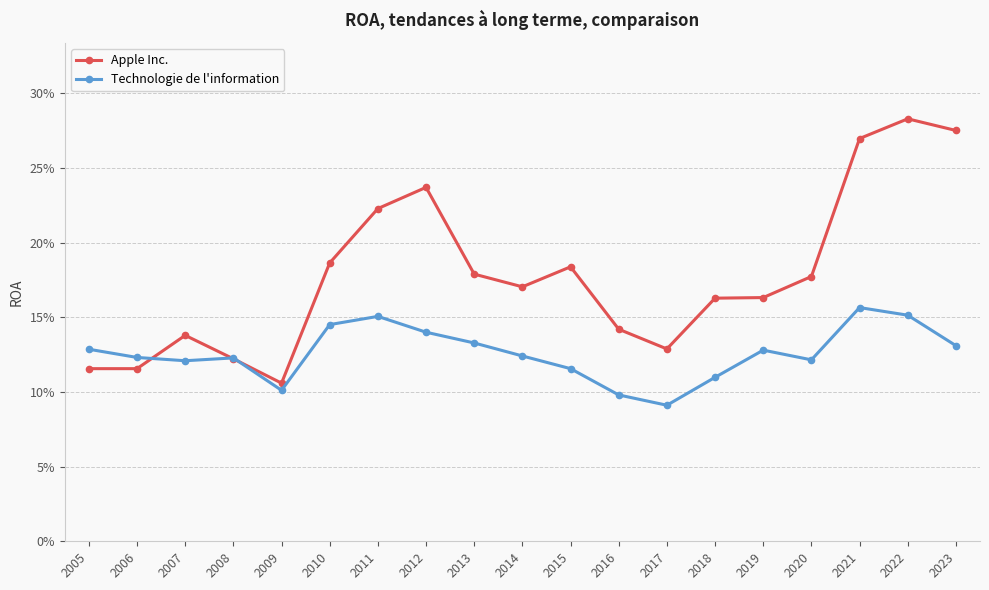

What is the maximum value shown in the chart?

0.3